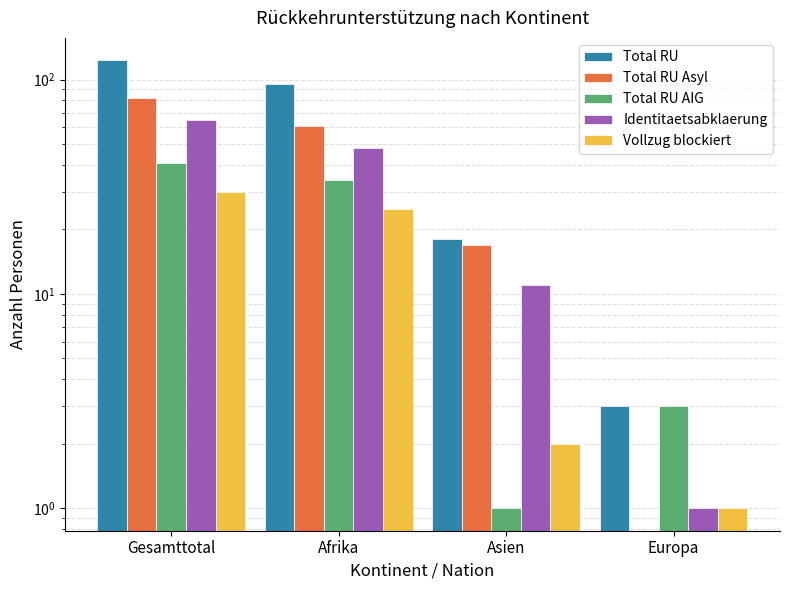

What is the value of the Identitaetsabklaerung bar at the 3rd from the left?

11